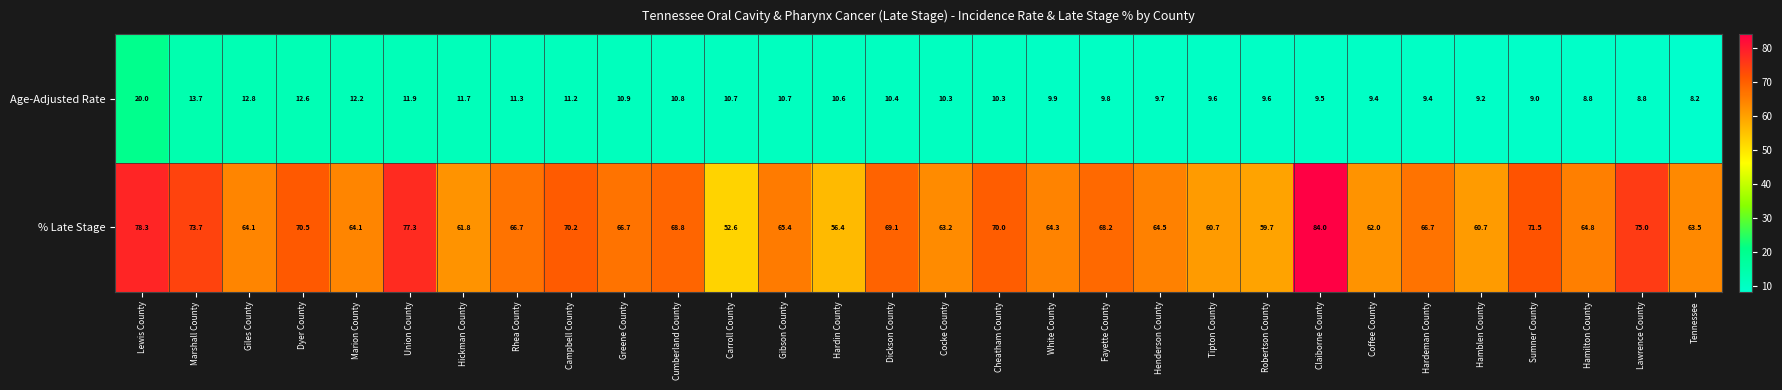

Where is Age-Adjusted Rate nearest to the value 14?

Marshall County